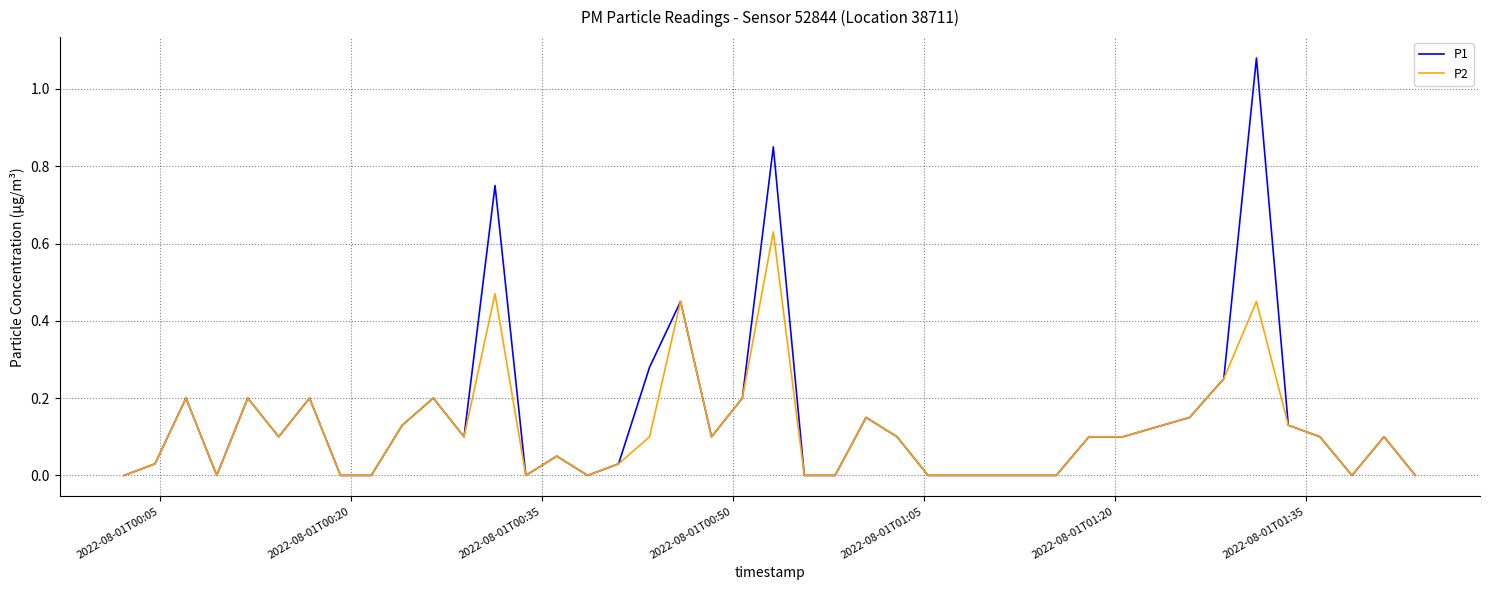

List the series in order of their peak value, lowest first.

P2, P1